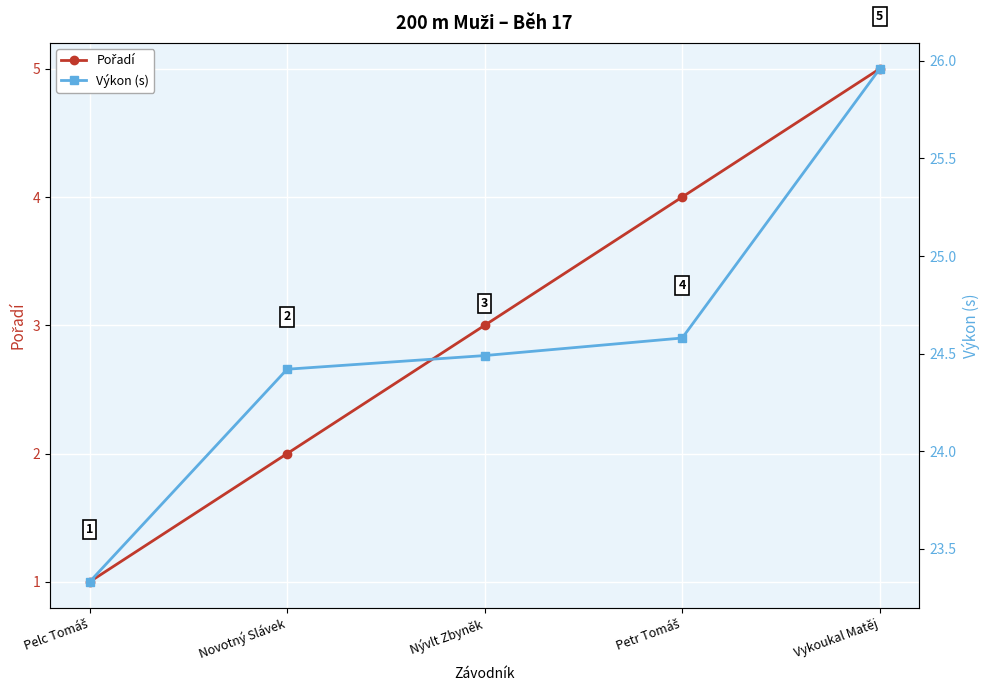

True or false: Výkon (s) and Pořadí cross at least once.

False